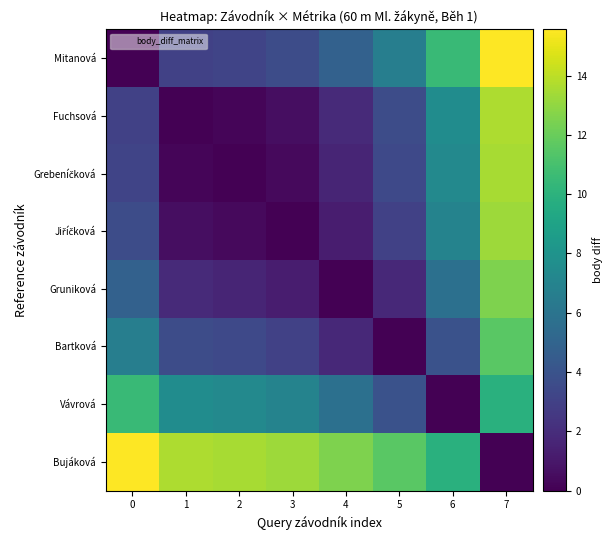

Which series has the largest total across all categories?

Bujáková